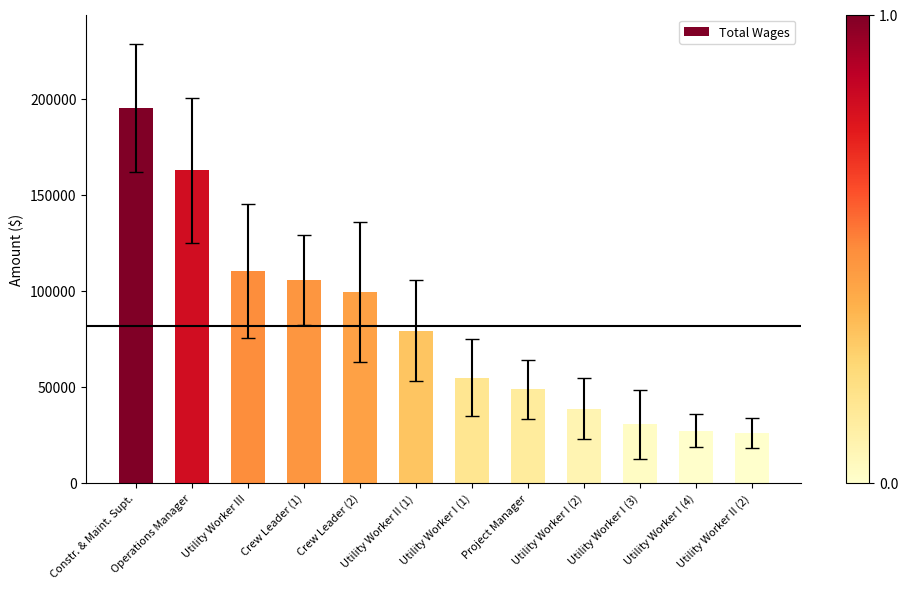

Between Utility Worker I (1) and Crew Leader (1), which is larger?

Crew Leader (1)